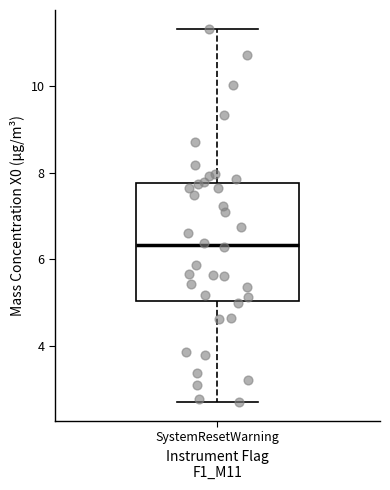

Read this box plot against the y-axis: the position of the median line, the range covered by the box, and the ends of both whiskers. The values are not printed on the chart, so give them approximately, as read against the axis.

median 6.4, box 5.0 to 7.8, whiskers 2.8 to 11.4